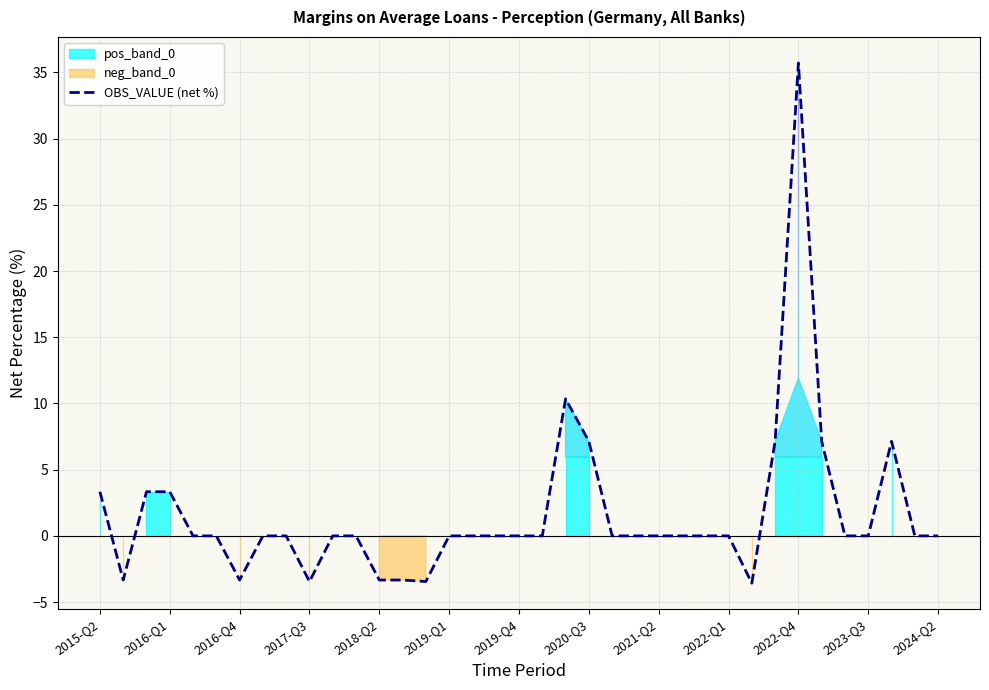

How many values exceed 0?

9